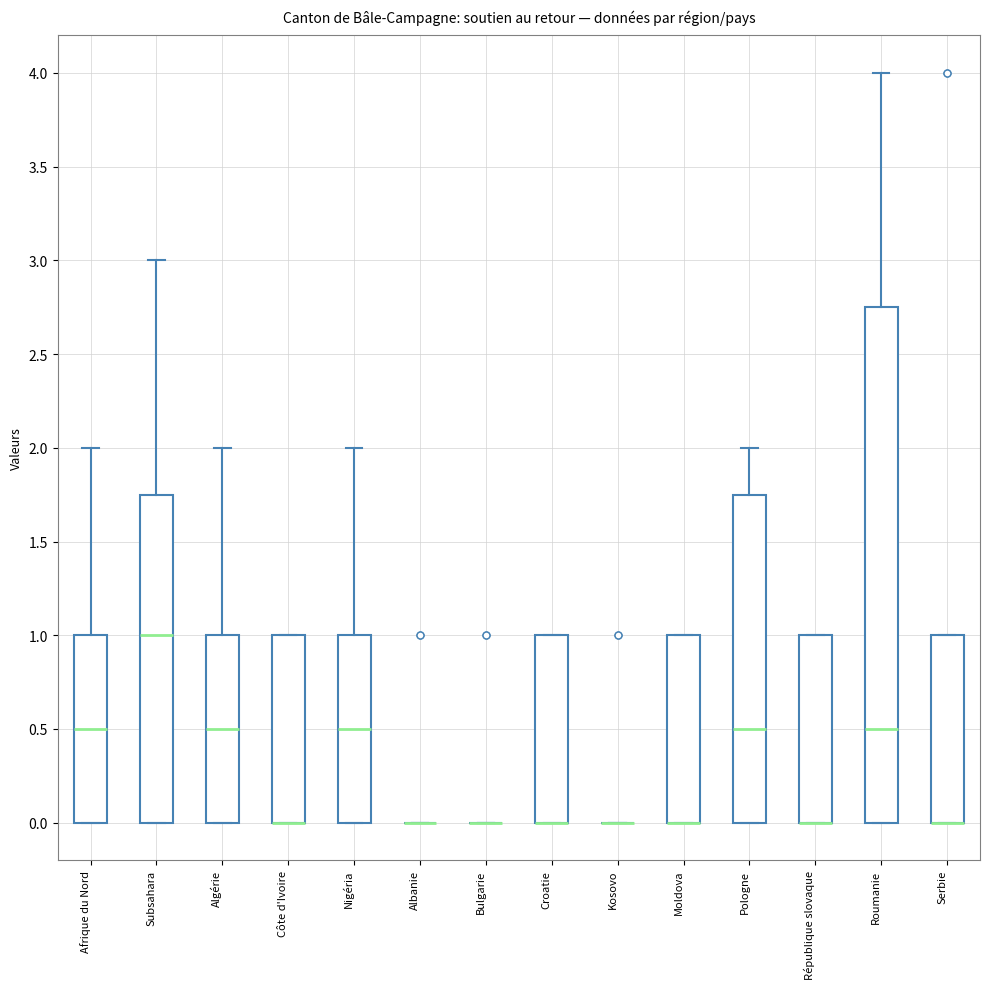

Comparing the boxes themselves (not the whiskers), which one is the tallest?

Roumanie